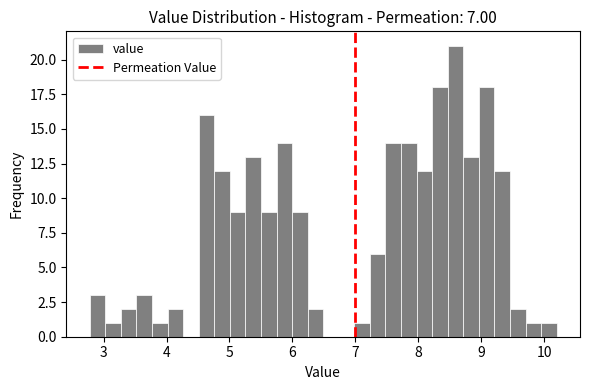

Around what value on the x-axis is the tallest bar? Give the approximate position of its centre, as read against the axis.

8.6